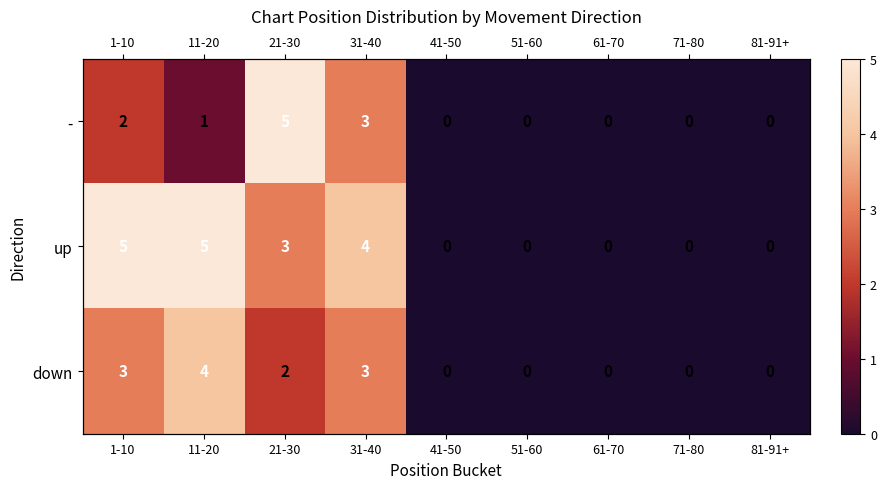

At which category does the chart reach its peak across all series?

21-30